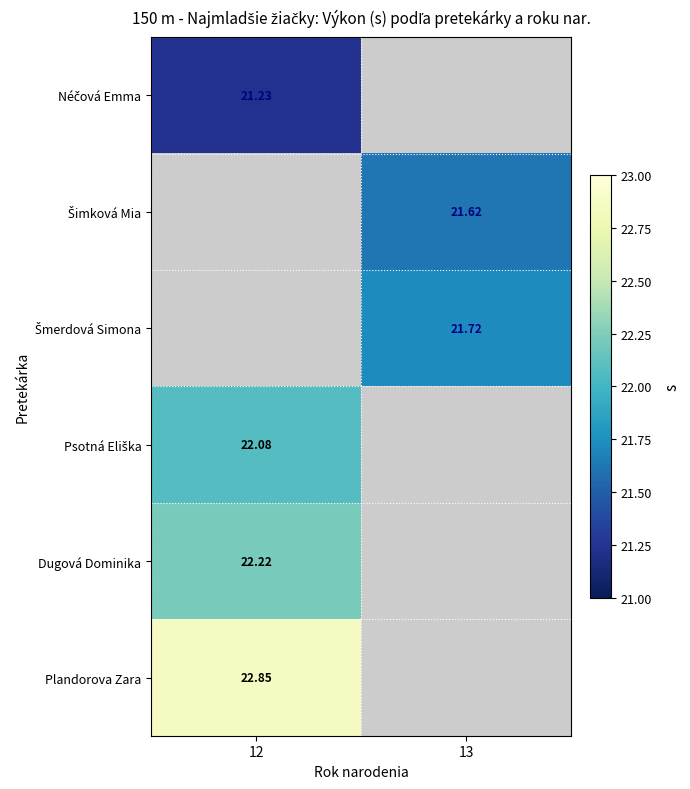

At which label is Dugová Dominika closest to 22?

12